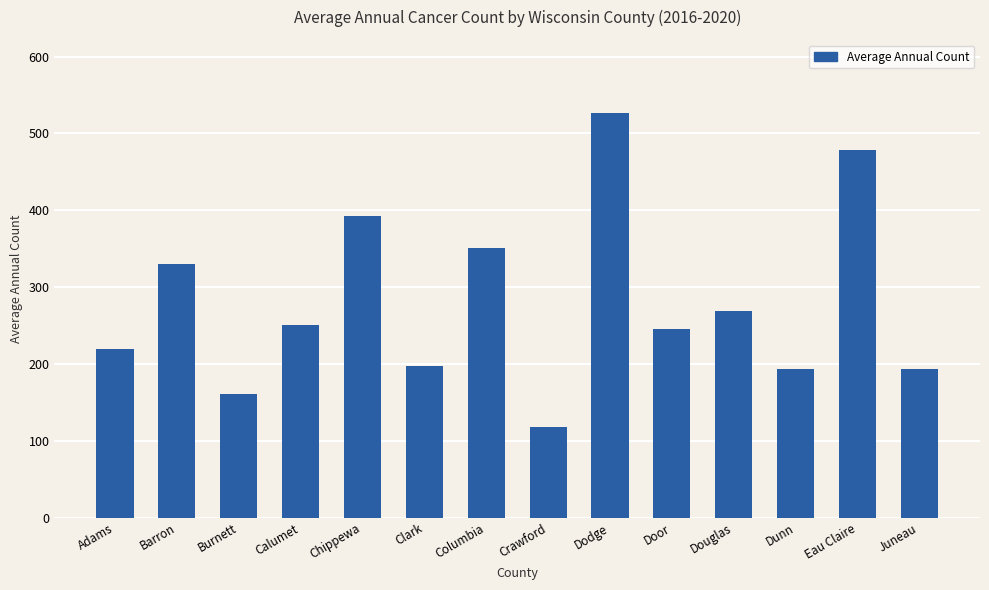

What is the label of the 11th bar from the left?

Douglas